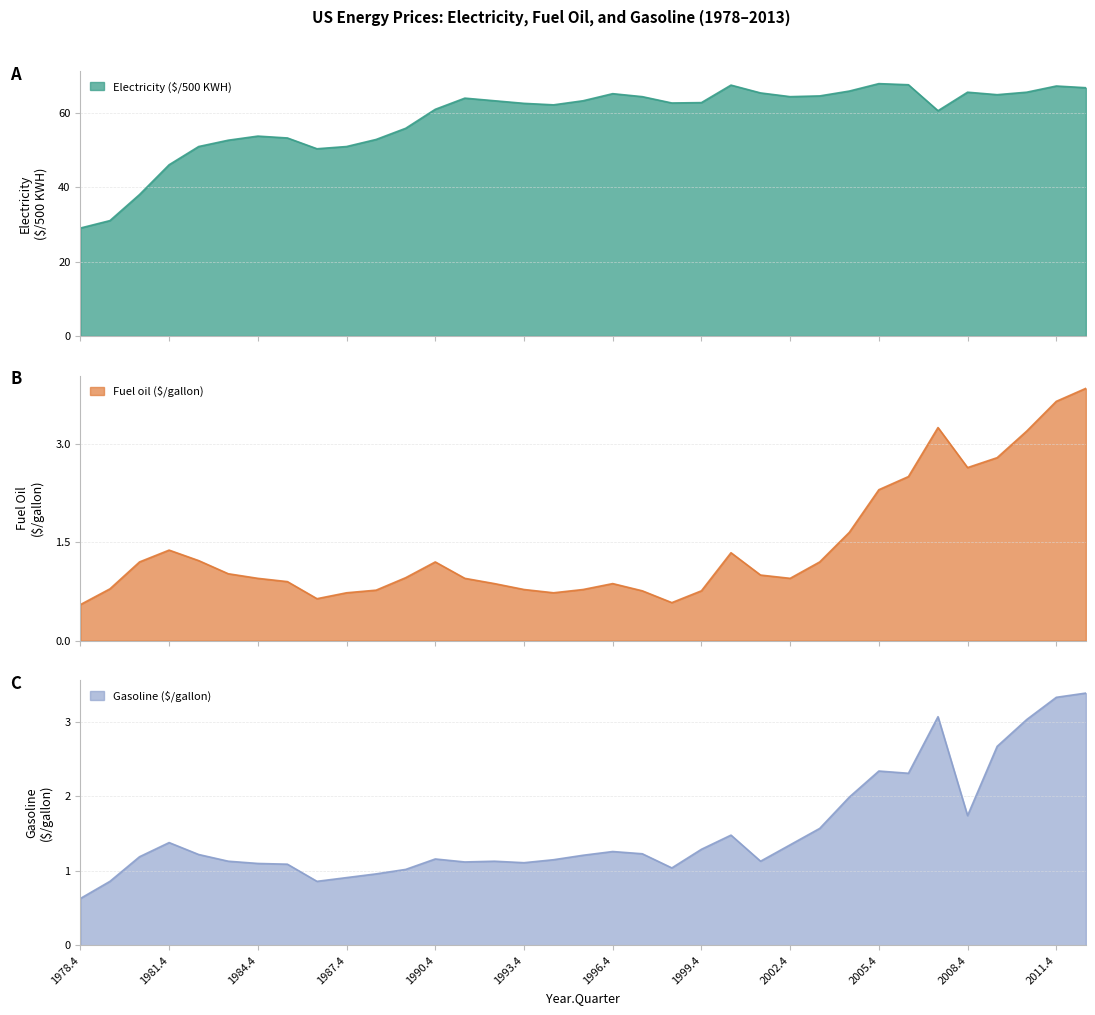

What are all the series names shown in the legend?

Electricity ($/500 KWH), Fuel oil ($/gallon), Gasoline ($/gallon)